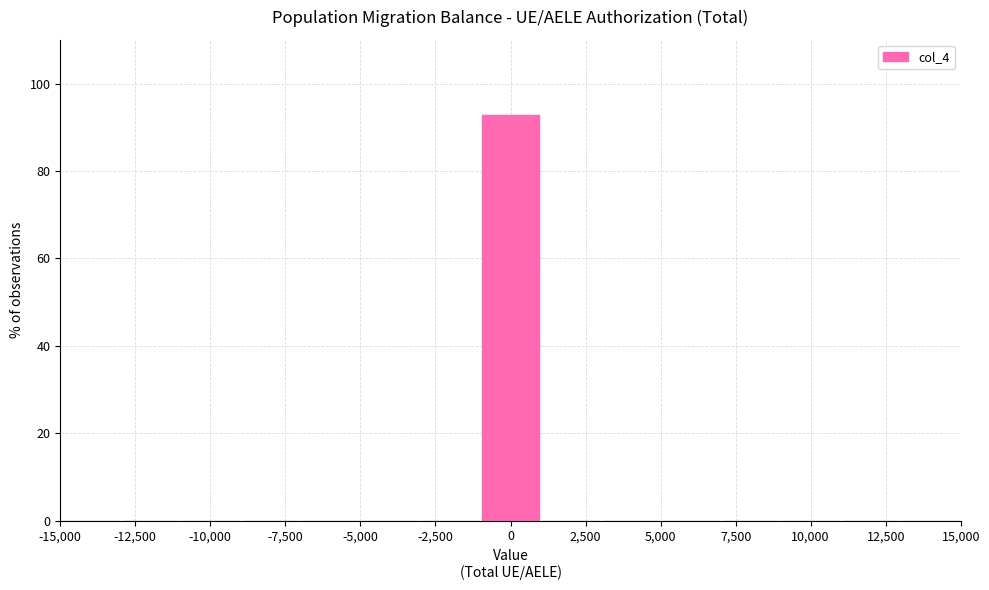

Reading left to right, transcribe this chart: for each bar, give the range it covers on the x-axis and its height. The values are not printed on the chart, so give them approximately, as read against the axis.

-15000 to -13000: 0
-13000 to -11000: 0
-11000 to -9000: 0
-9000 to -7000: 0
-7000 to -5000: 0
-5000 to -3000: 0
-3000 to -1000: 0
-1000 to 1000: 92
1000 to 3000: 0
3000 to 5000: 0
5000 to 7000: 0
7000 to 9000: 0
9000 to 11000: 0
11000 to 13000: 0
13000 to 15000: 0